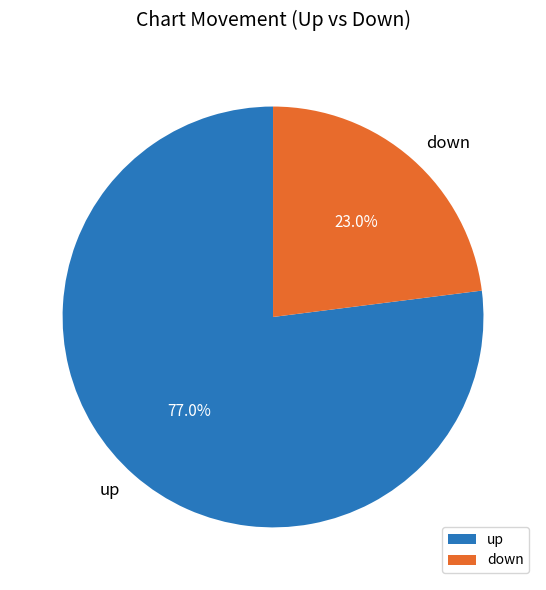

To the nearest percent, what portion does up represent?

77%